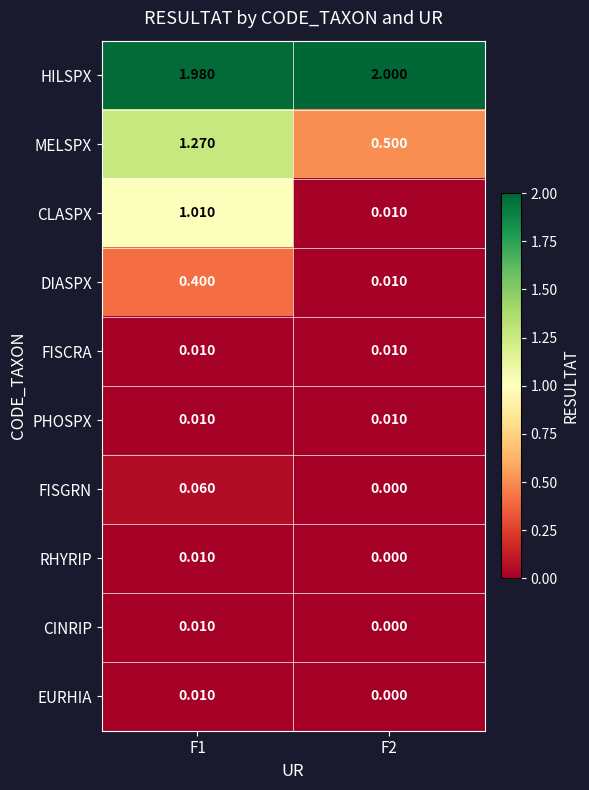

Which series has the largest total across all categories?

HILSPX